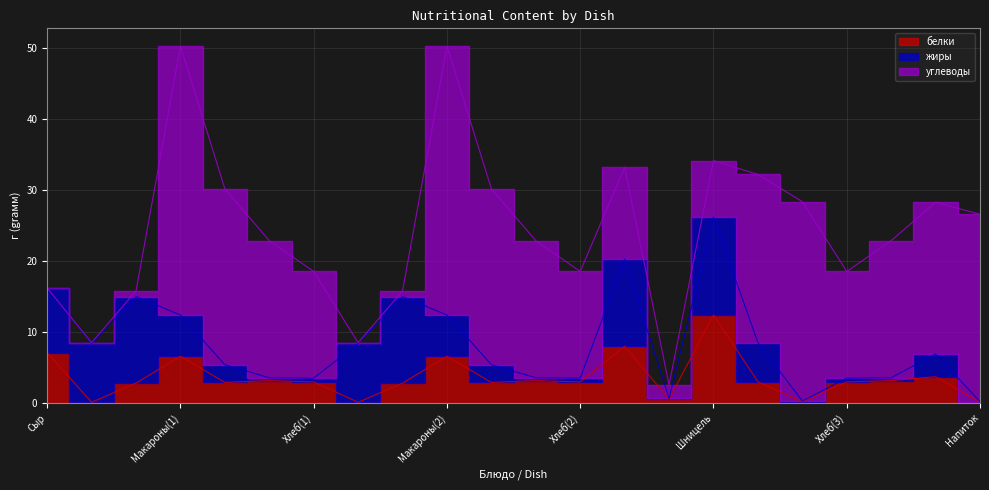

How many positive values does the углеводы series have?

21